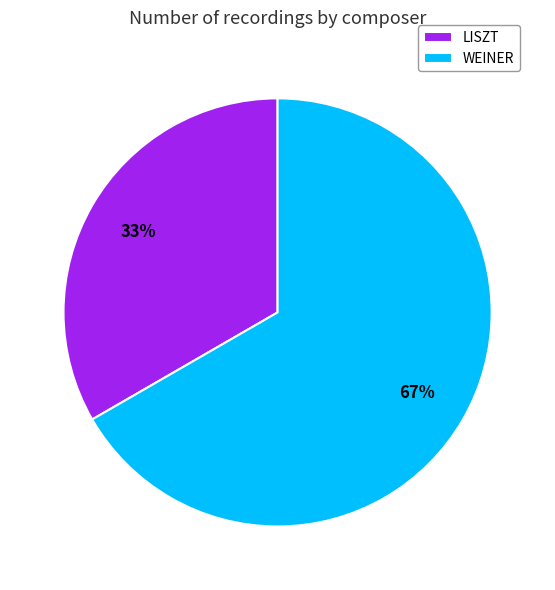

True or false: WEINER accounts for 67% of the total.

True